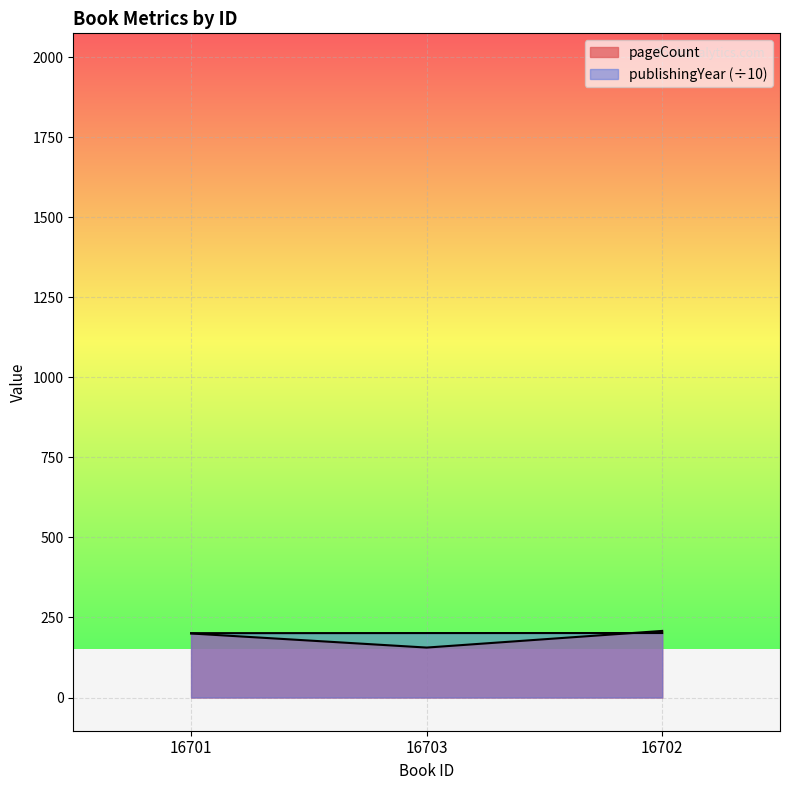

Reading left to right, what are all the values shown in this chart?

pageCount: 200.0	156.0	208.0
publishingYear: 201.0	201.3	201.4